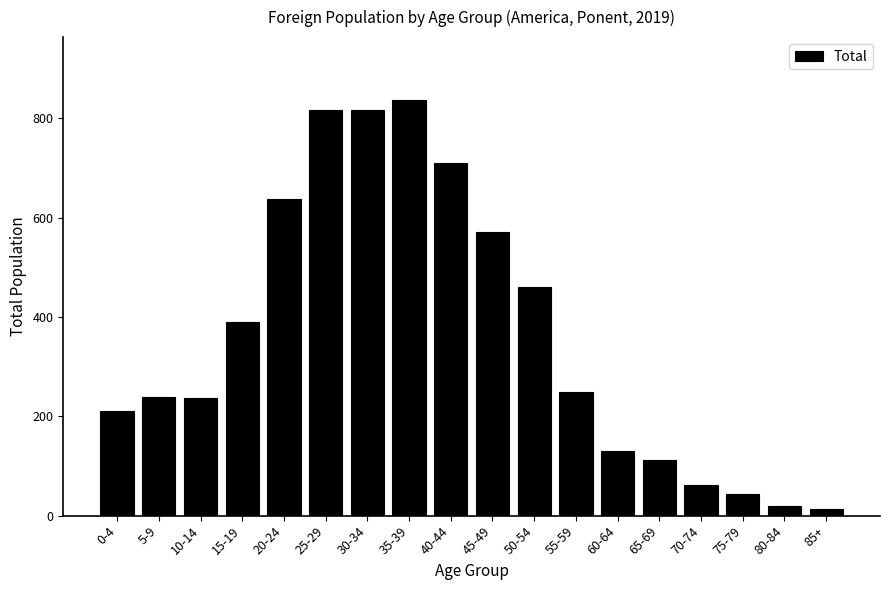

Which category has the highest value across all series?

35-39